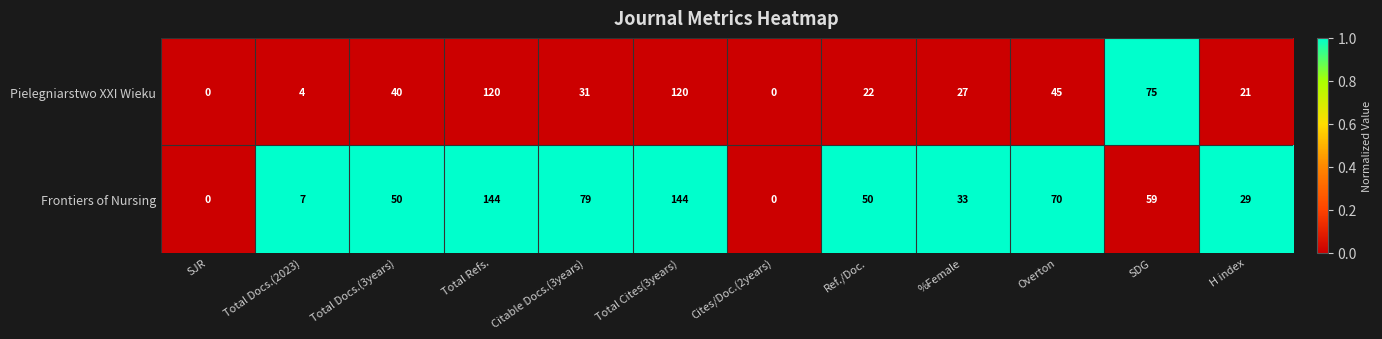

At which label does Pielegniarstwo XXI Wieku first exceed 31?

Total Docs.(3years)